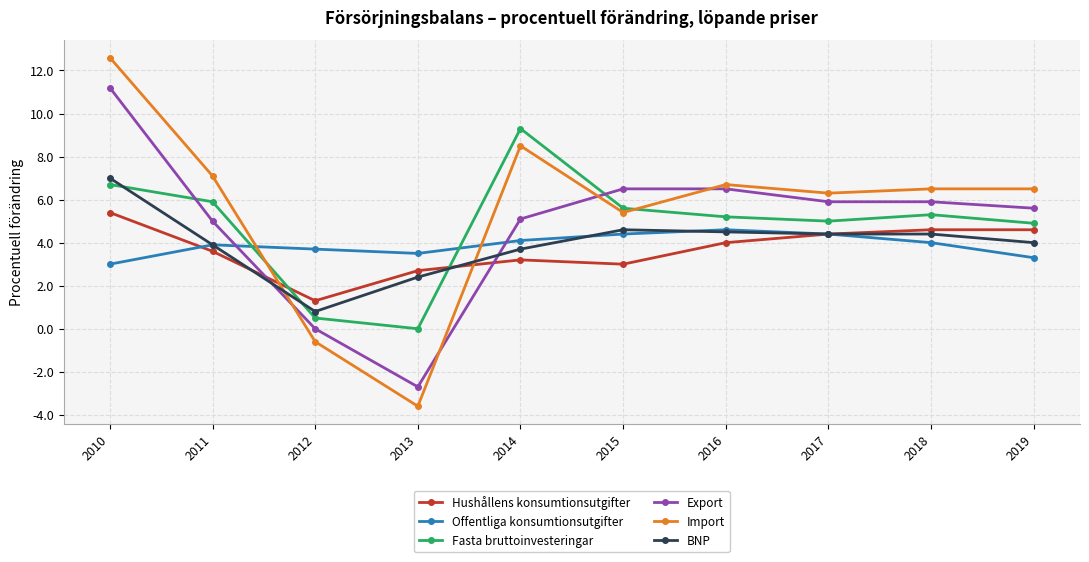

True or false: Offentliga konsumtionsutgifter has more than 1 interior local peaks.

True